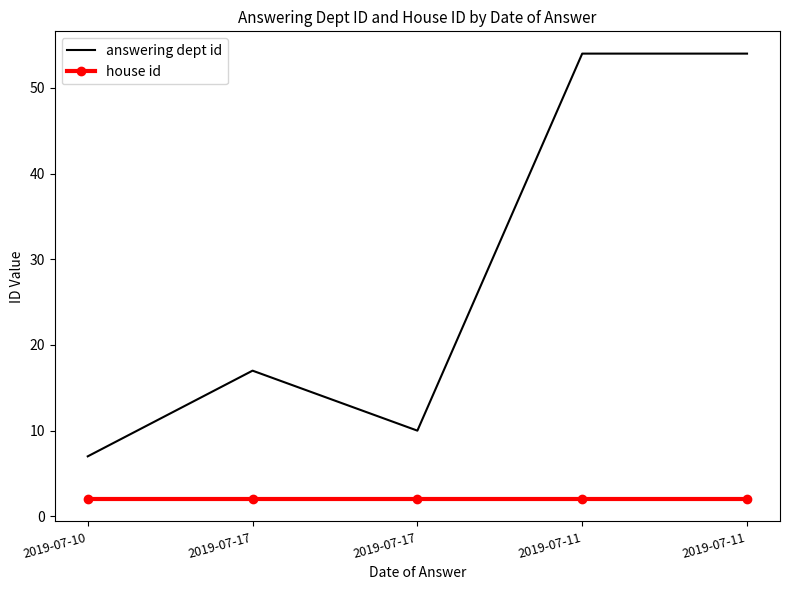

Which category has the lowest value in the answering dept id series?

2019-07-10